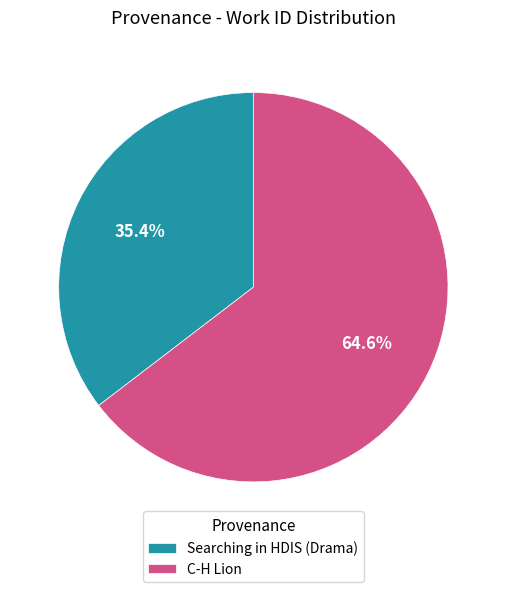

To the nearest percent, what is the difference between the largest and smallest slice percentages?

29%